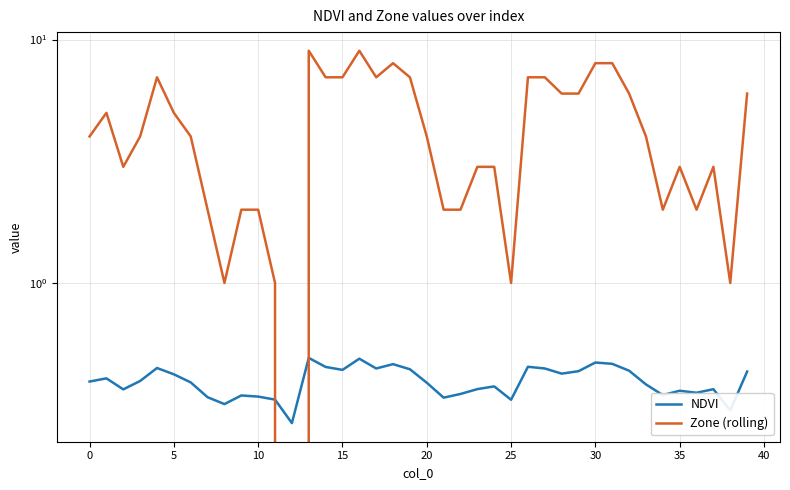

Between 40 and 32, which is larger?

32